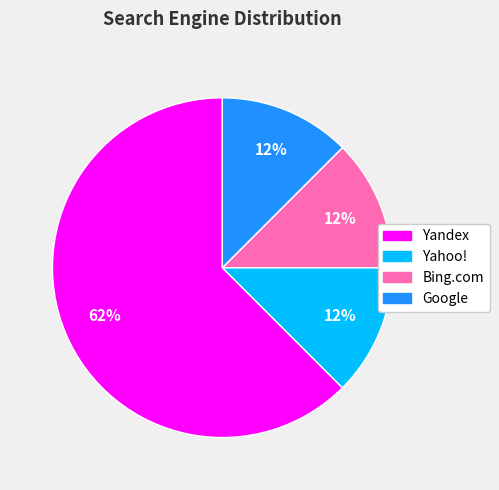

Count the number of slices in the pie.

4